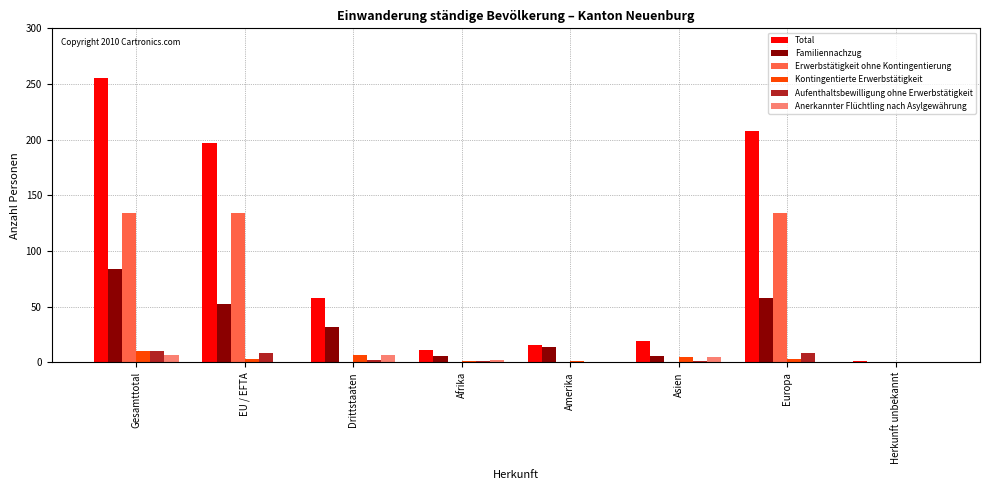

What is the sum of all Kontingentierte Erwerbstätigkeit values?

30